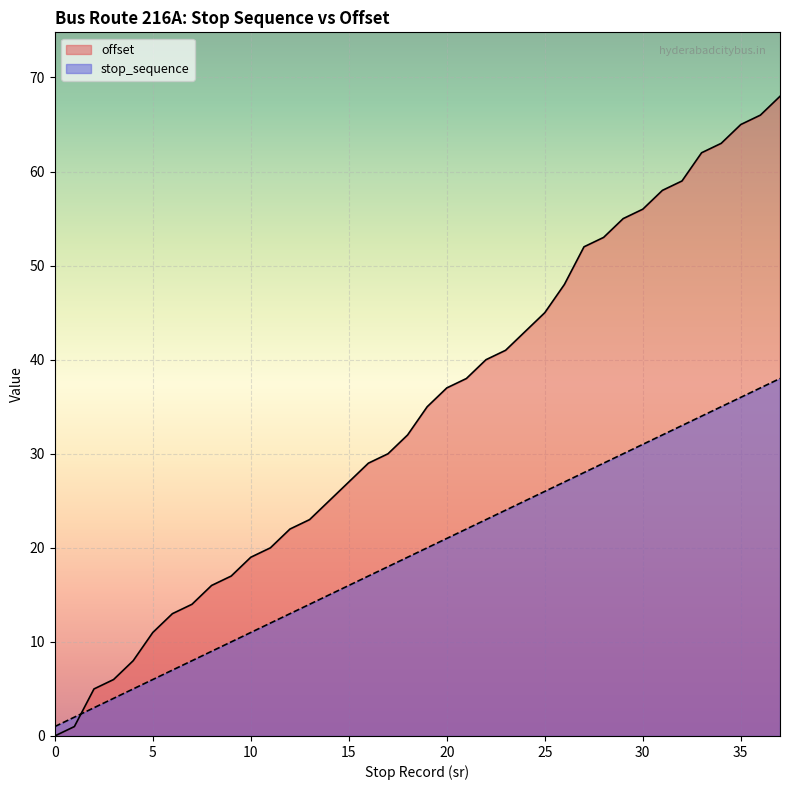

True or false: stop_sequence and offset cross at least once.

True